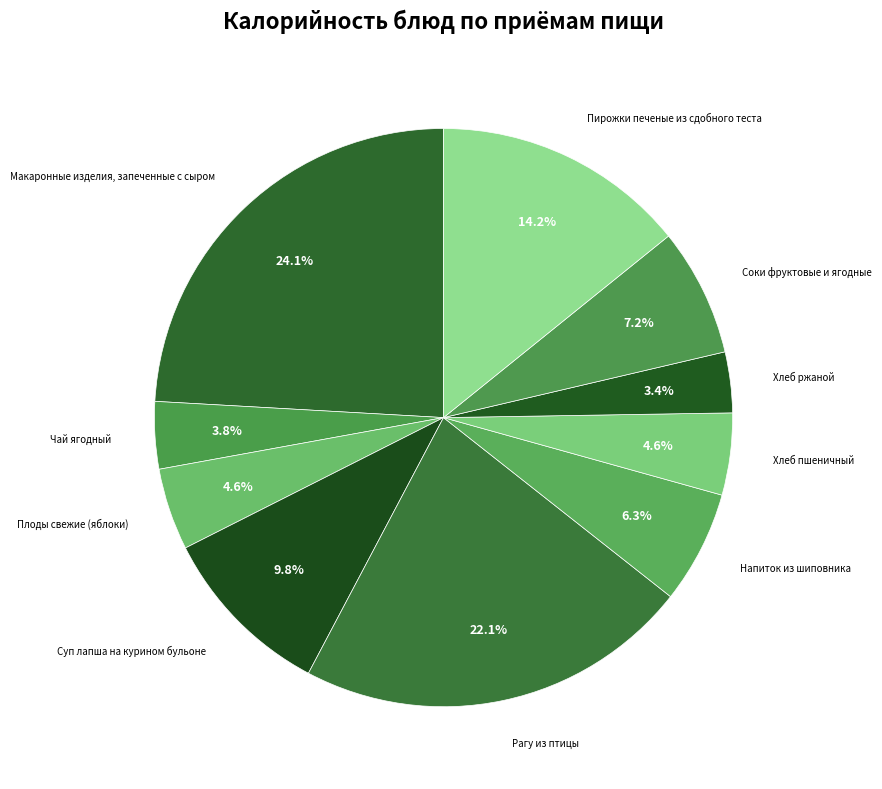

How many segments does this pie chart have?

10